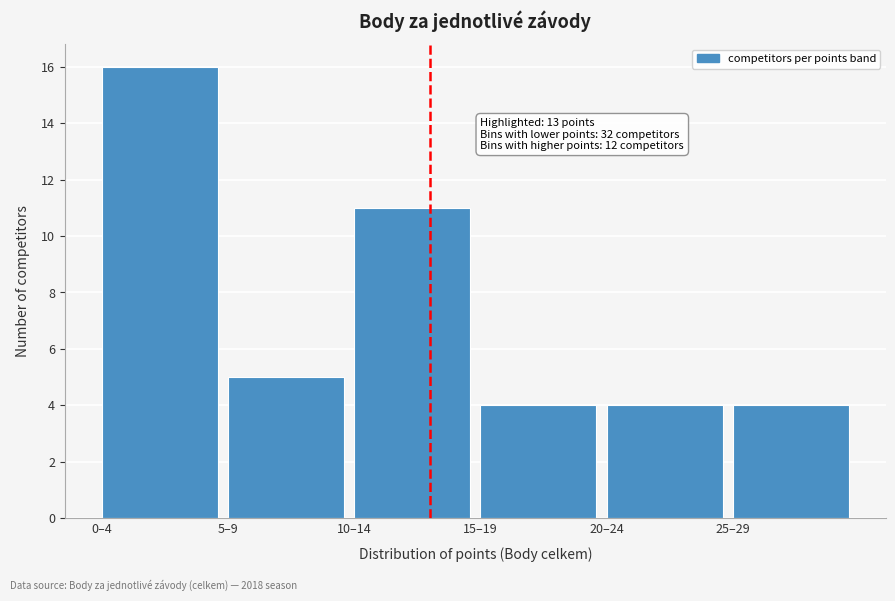

Reading left to right, list all the values displayed in this chart.

0–4=16	5–9=5	10–14=11	15–19=4	20–24=4	25–29=4